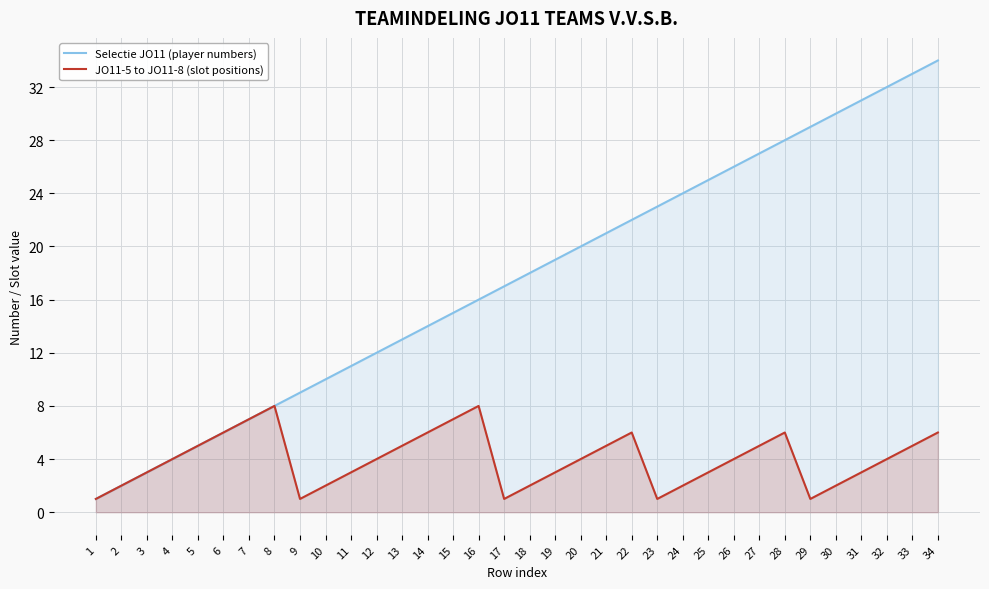

How many JO11-5 to JO11-8 (slot positions) values are between 2 and 6?

25